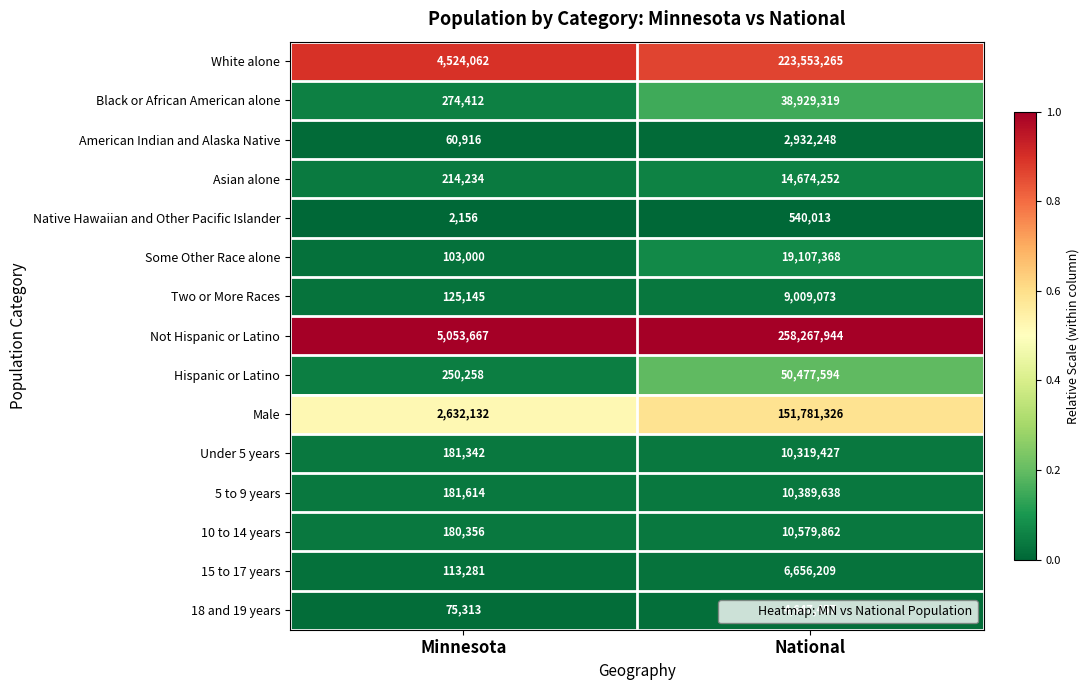

What is the smallest value displayed?

2156